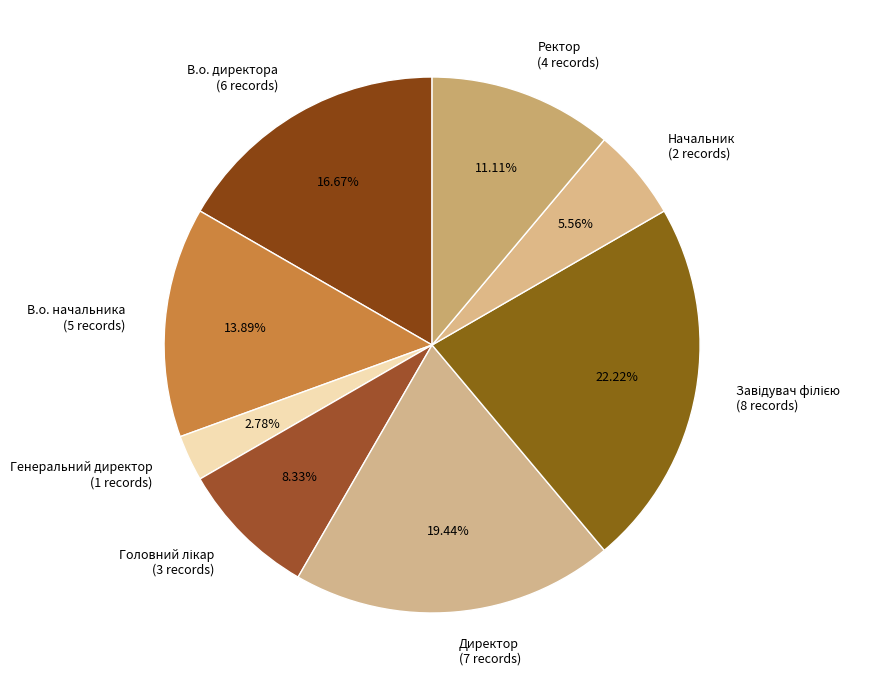

What is the smallest slice in the pie chart?

Генеральний директор